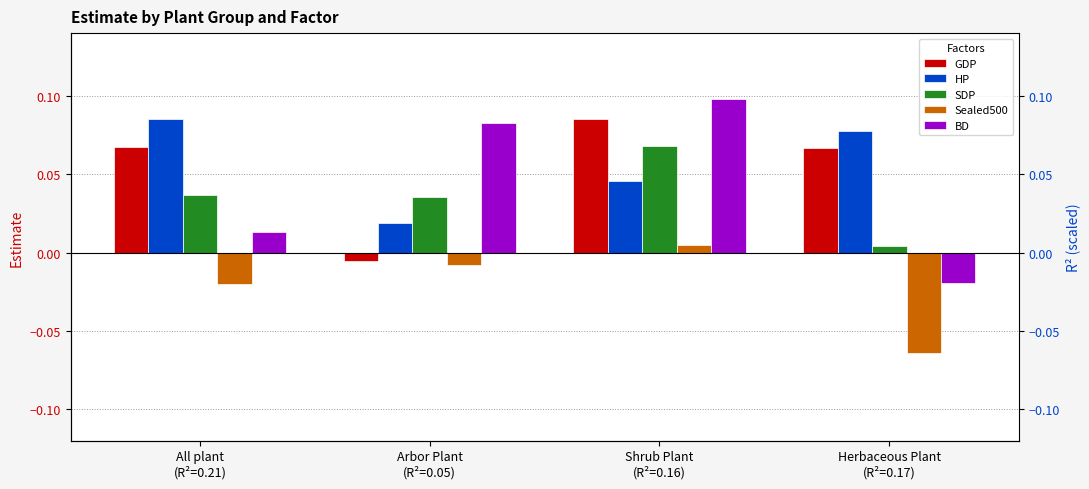

Which category has the lowest value across all series?

Herbaceous Plant
(R²=0.17)